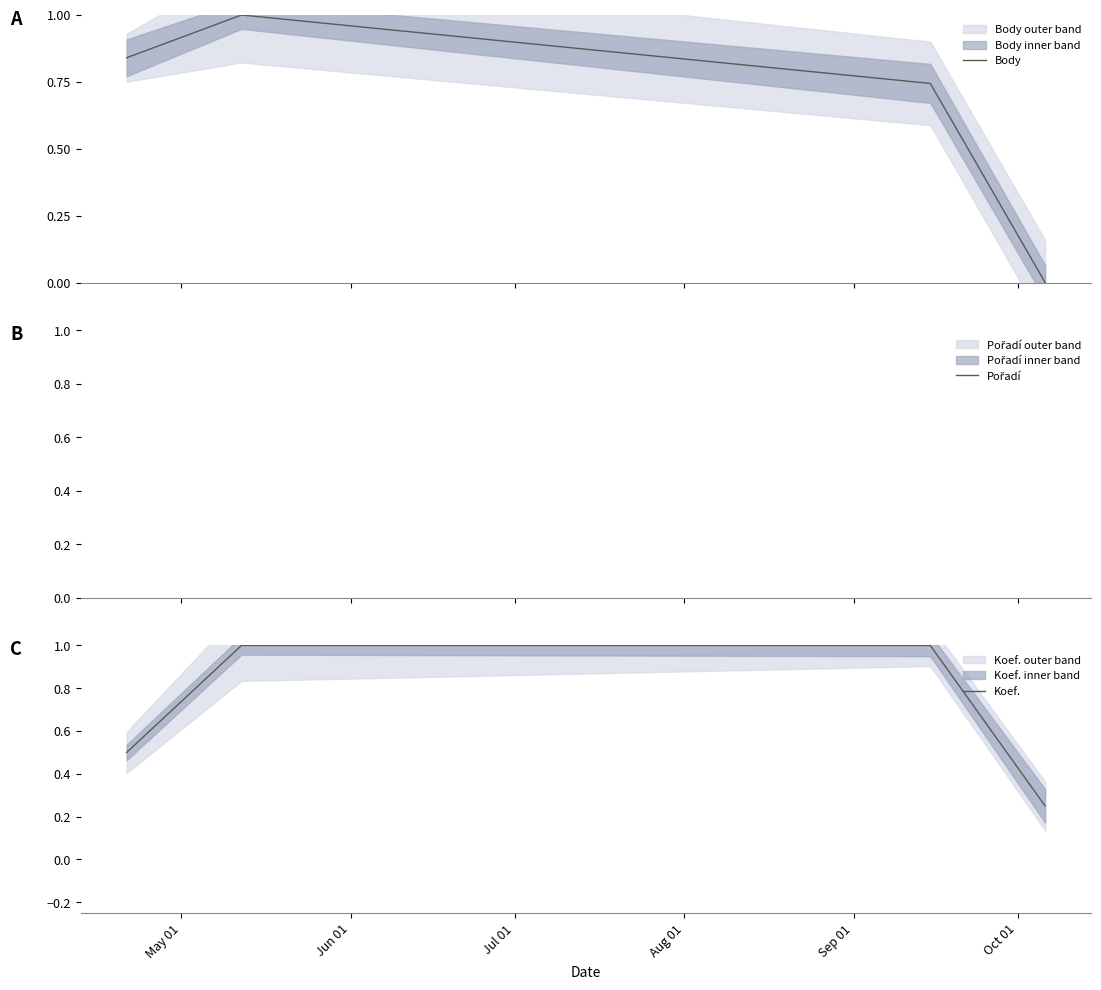

What is the highest value of the Body series?

1.0